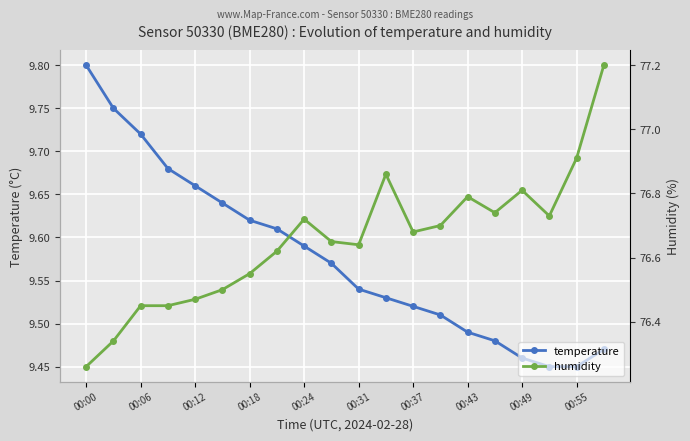

Which has a higher value, 13 or 19?

13